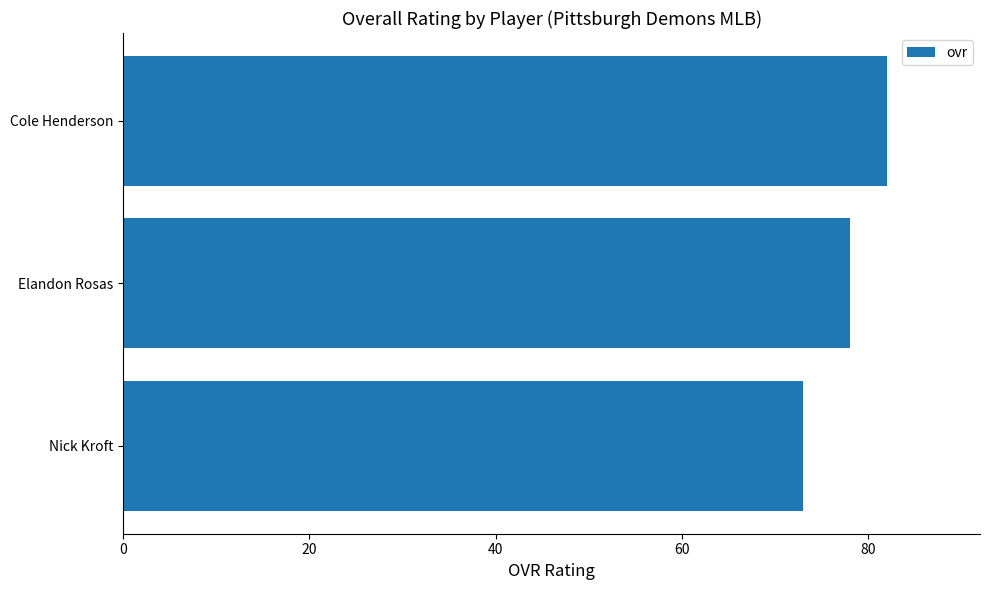

What is the smallest value displayed?

73